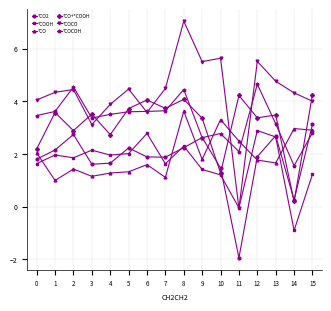

How many data points in *CO2 are less than 1?

2